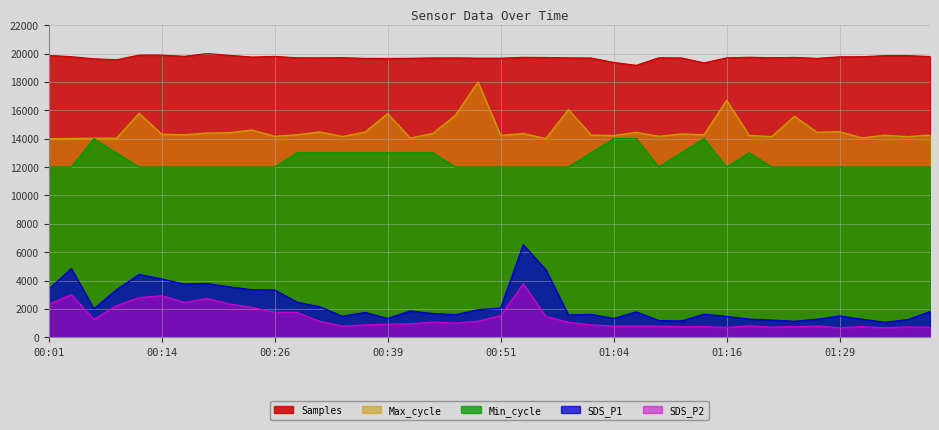

What is the greatest value displayed?

20000.0